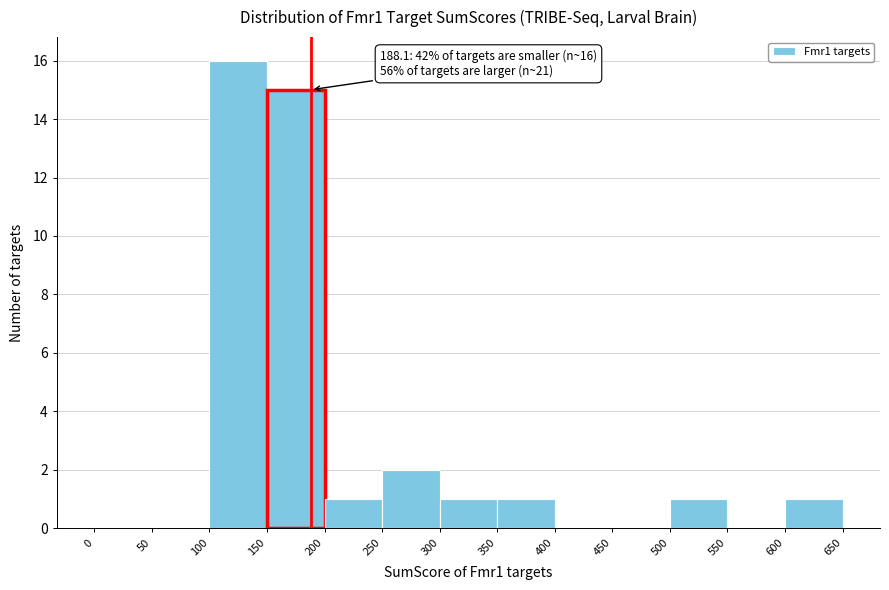

Over which range of the x-axis is the bar tallest?

100 to 150